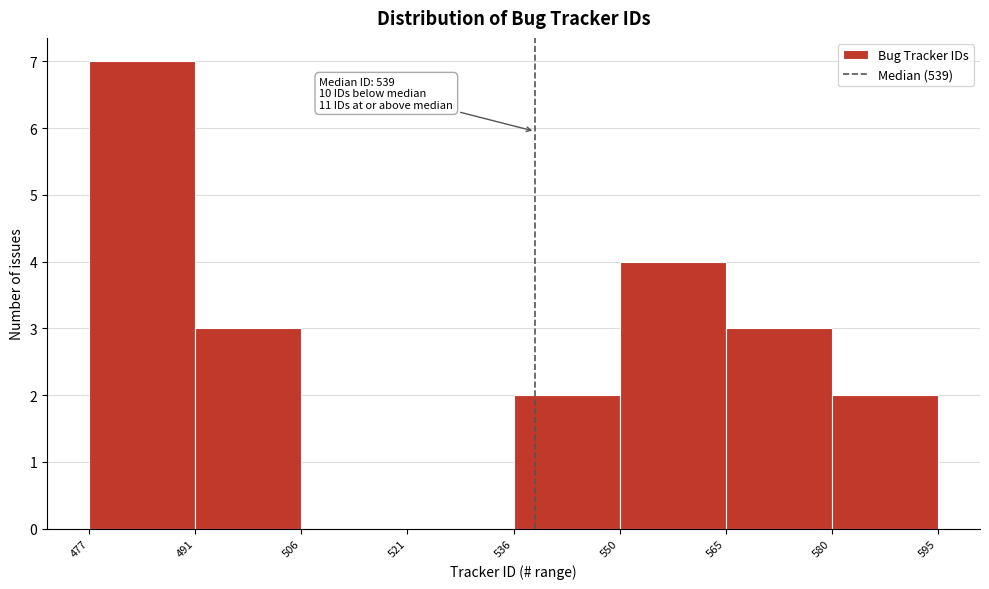

Over which range of the x-axis is the bar tallest?

477 to 491